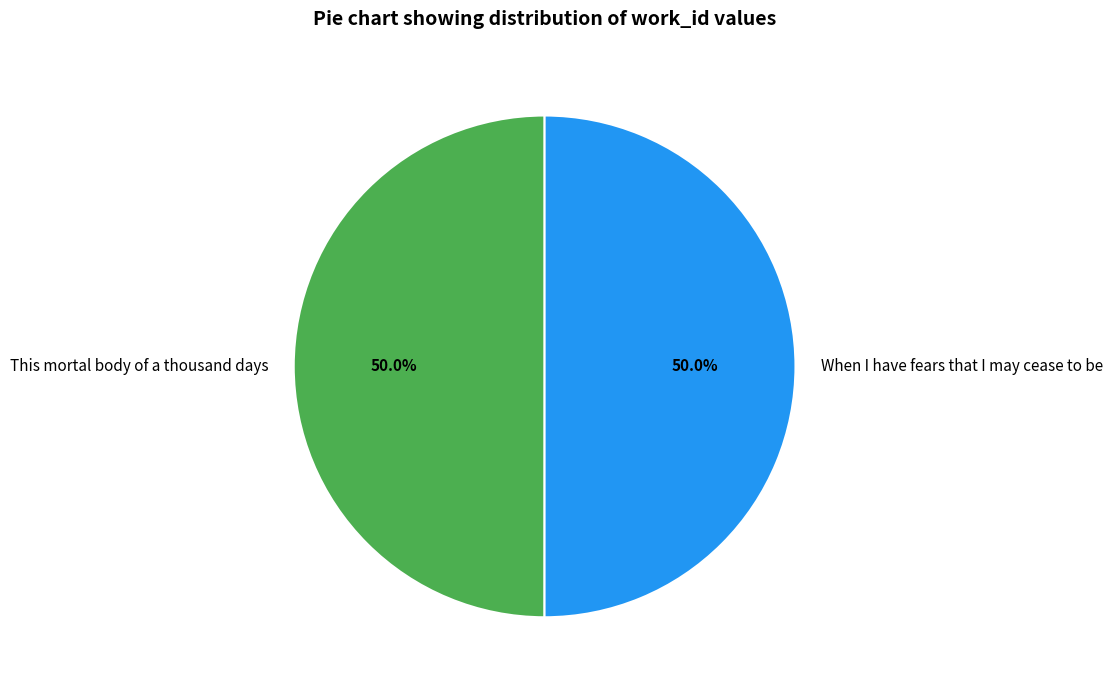

Approximately how many times larger is the value at When I have fears that I may cease to be compared to This mortal body of a thousand days?

1.0